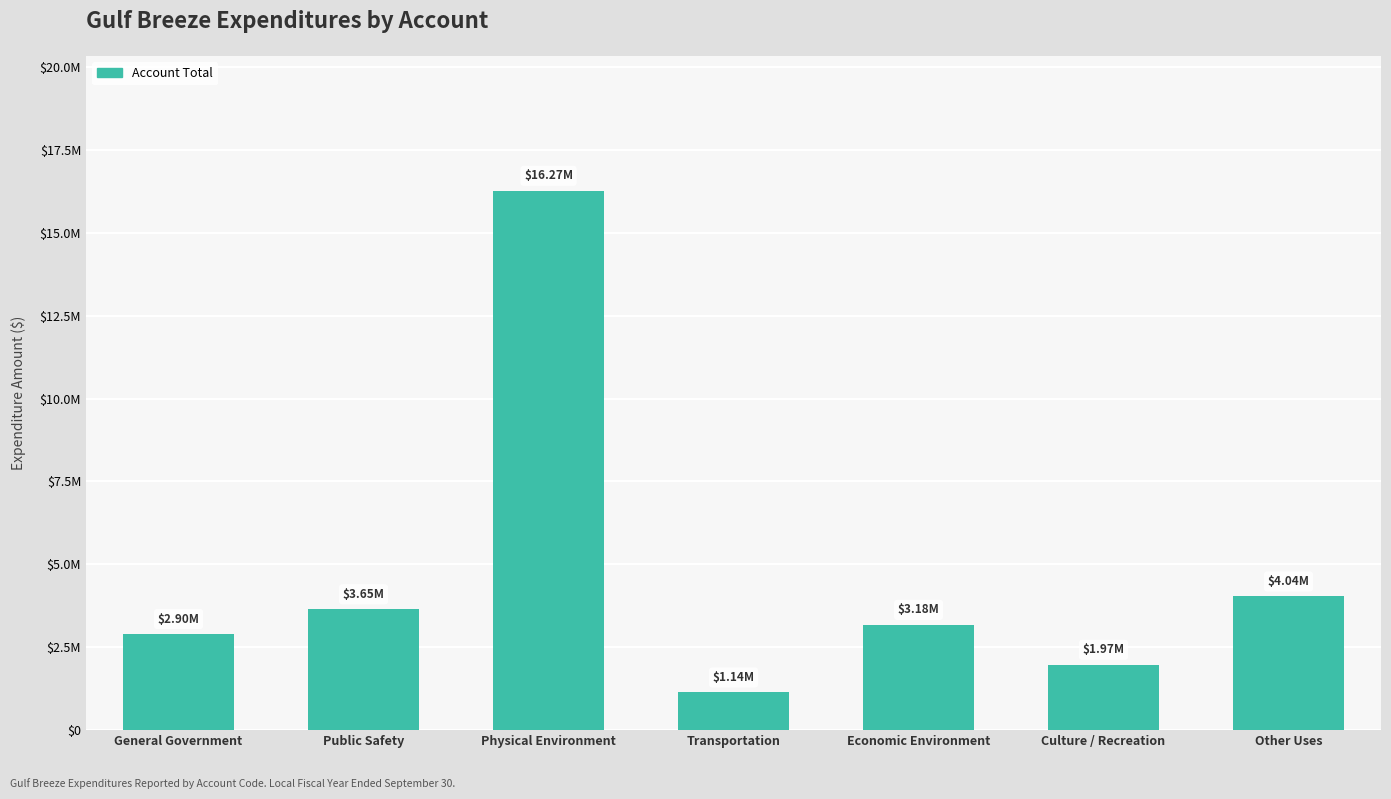

Does the chart contain any negative values?

No